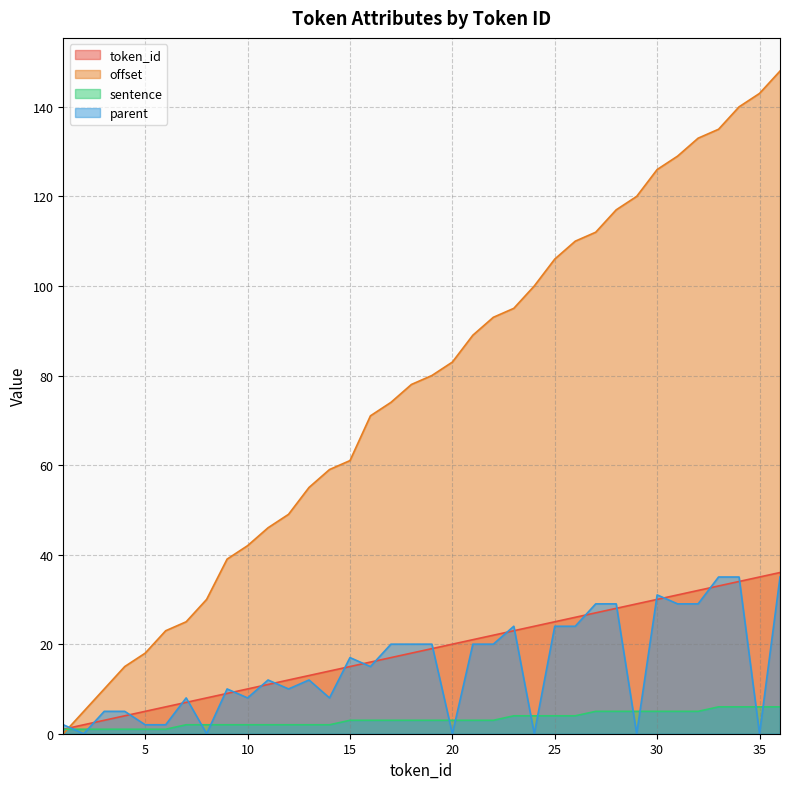

At which label is token_id closest to 18?

18